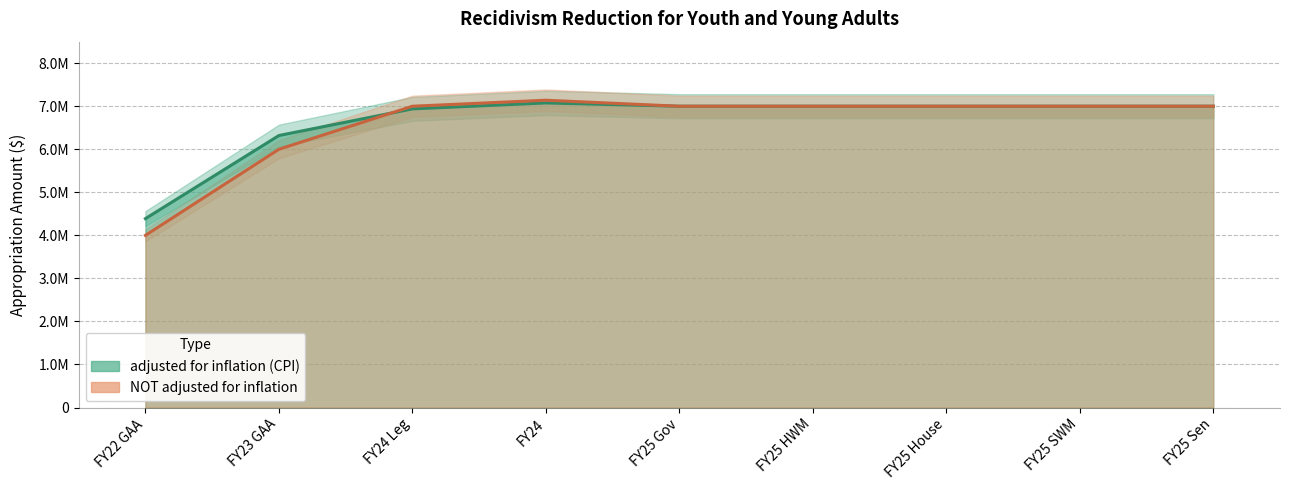

The value of adjusted for inflation (CPI) at FY24 Leg is 6938660. True or false?

True